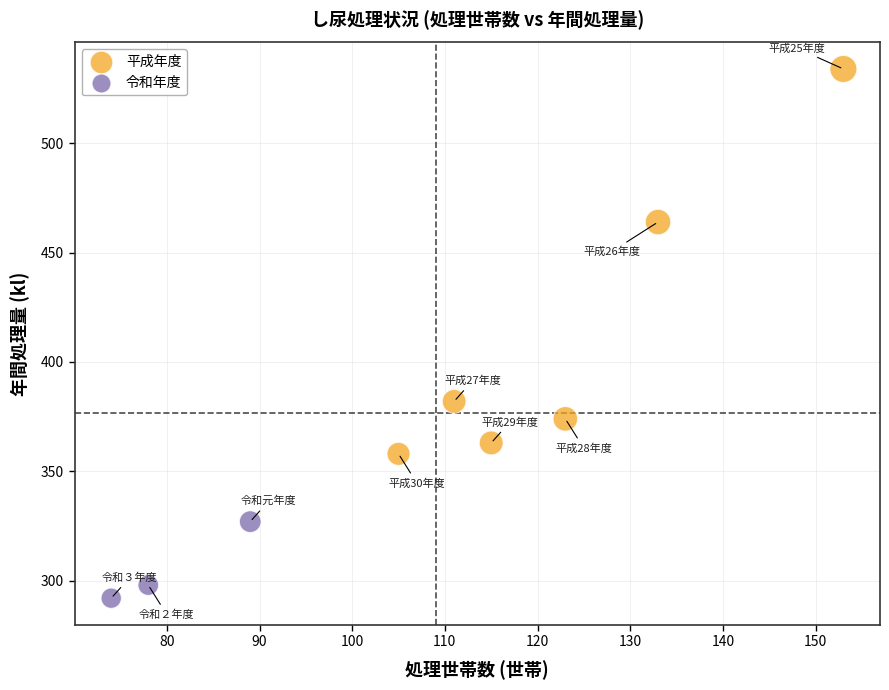

Which series reaches the maximum Y coordinate?

平成年度